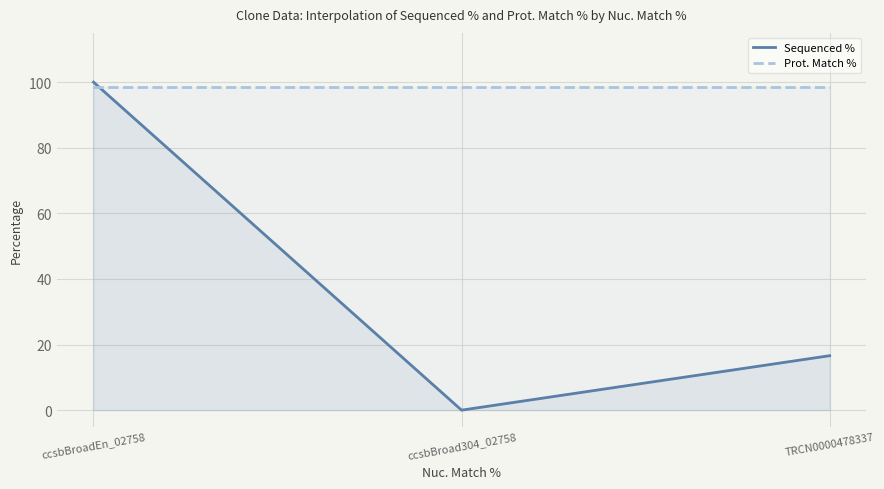

How many lines are shown in the chart?

2